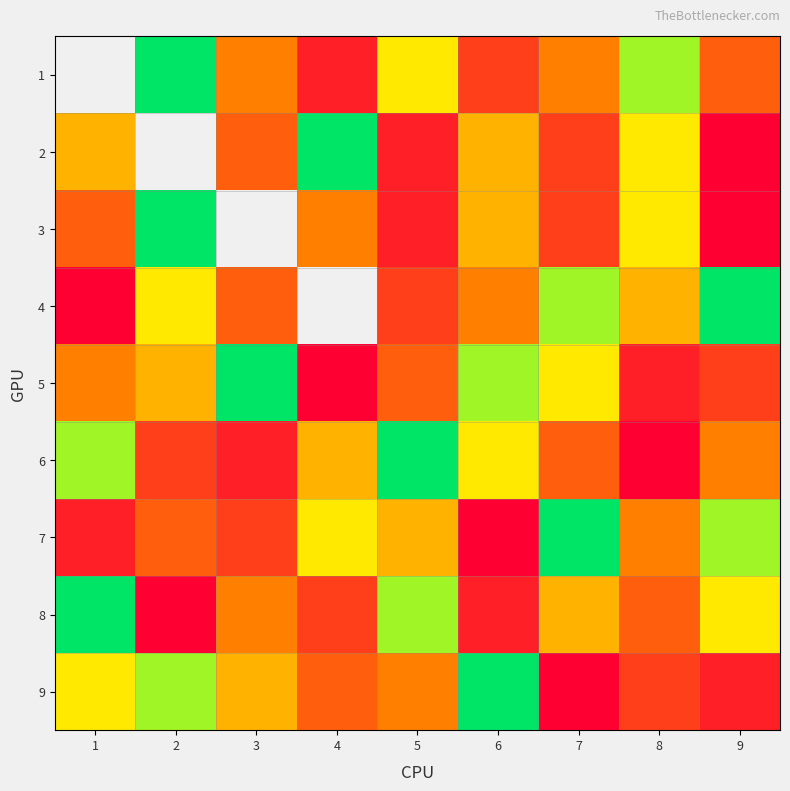

Rank the series at 7 from lowest to highest value.

7, 4, 5, 8, 1, 6, 2, 3, 9